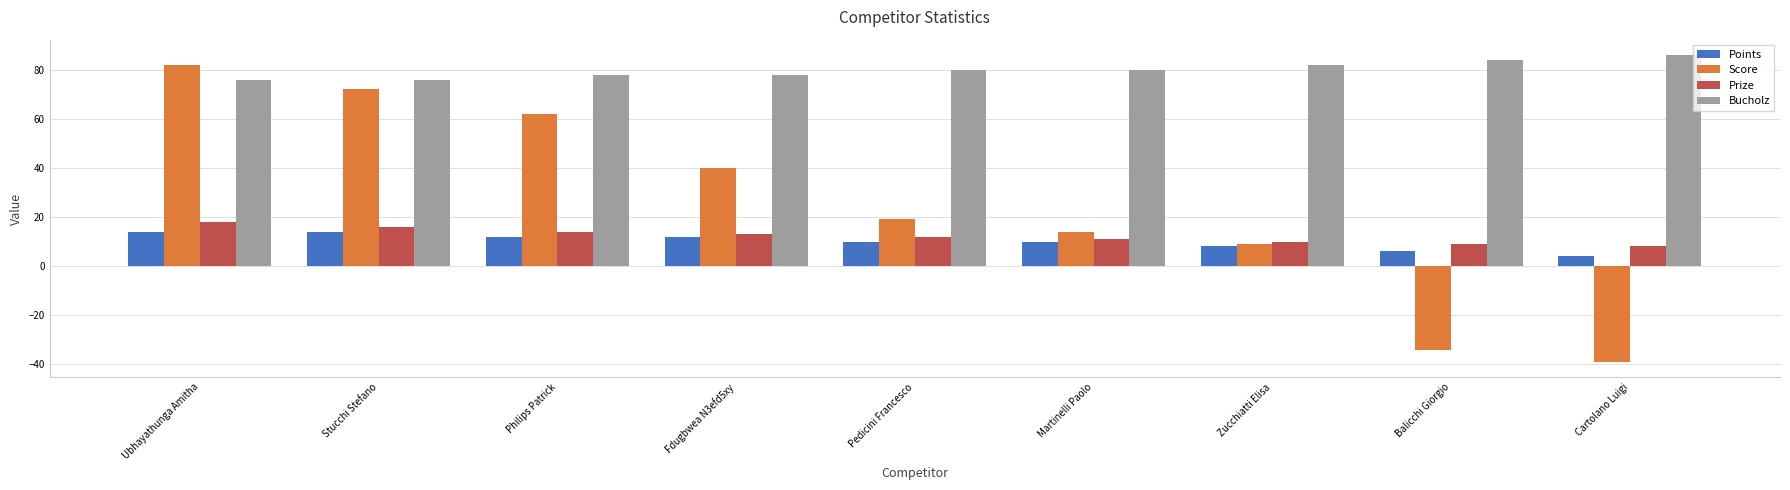

Reading left to right, transcribe all the data shown in this chart.

Points: 14	14	12	12	10	10	8	6	4
Score: 82	72	62	40	19	14	9	-34	-39
Prize: 18	16	14	13	12	11	10	9	8
Bucholz: 76	76	78	78	80	80	82	84	86